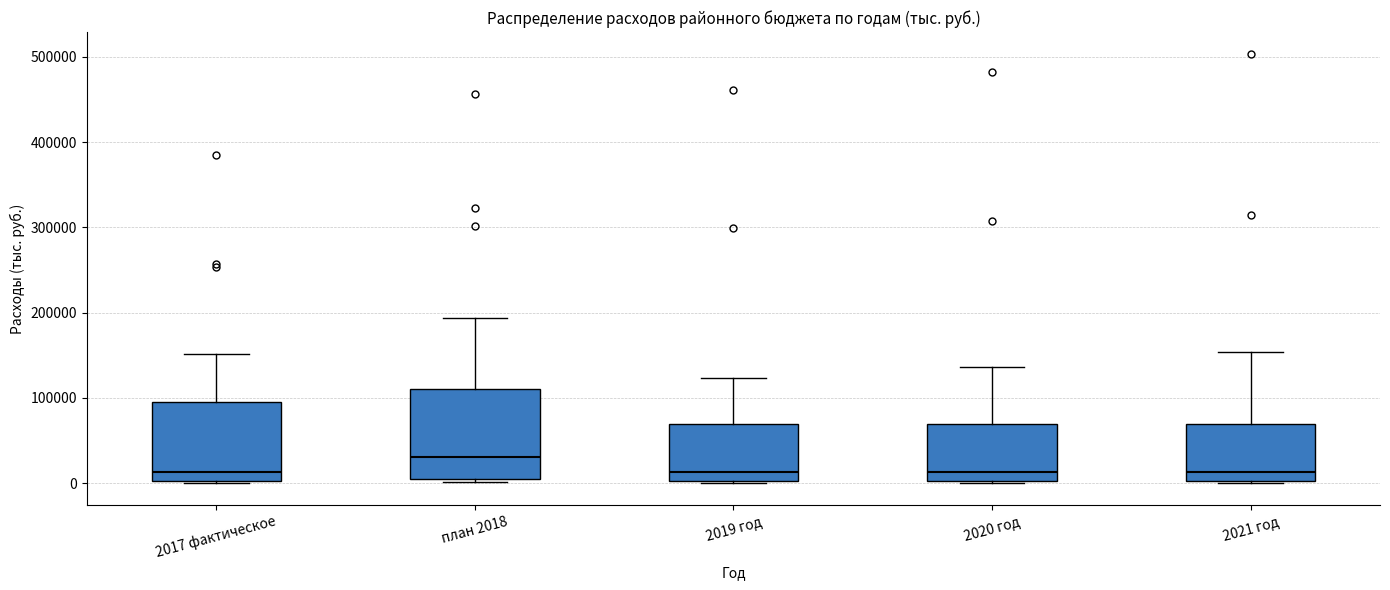

Where does the median line of the box for план 2018 sit on the y-axis? The values are not printed on the chart, so give them approximately, as read against the axis.

30000